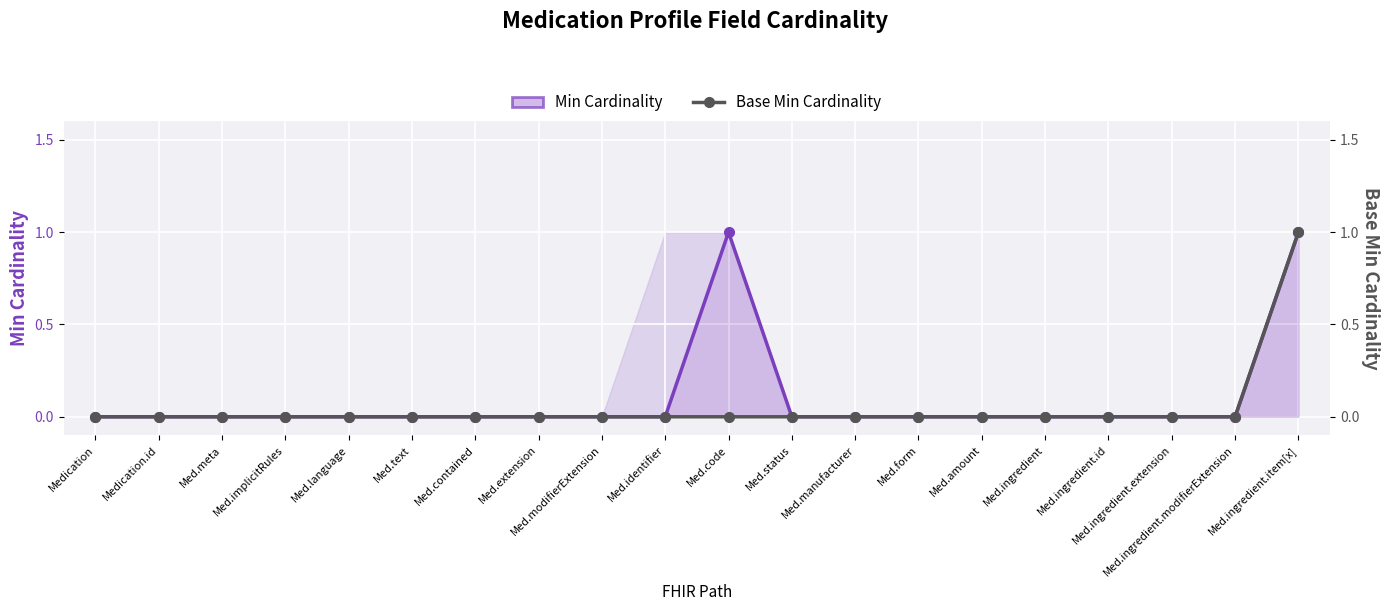

True or false: Base Min Cardinality and Min Cardinality cross at least once.

False